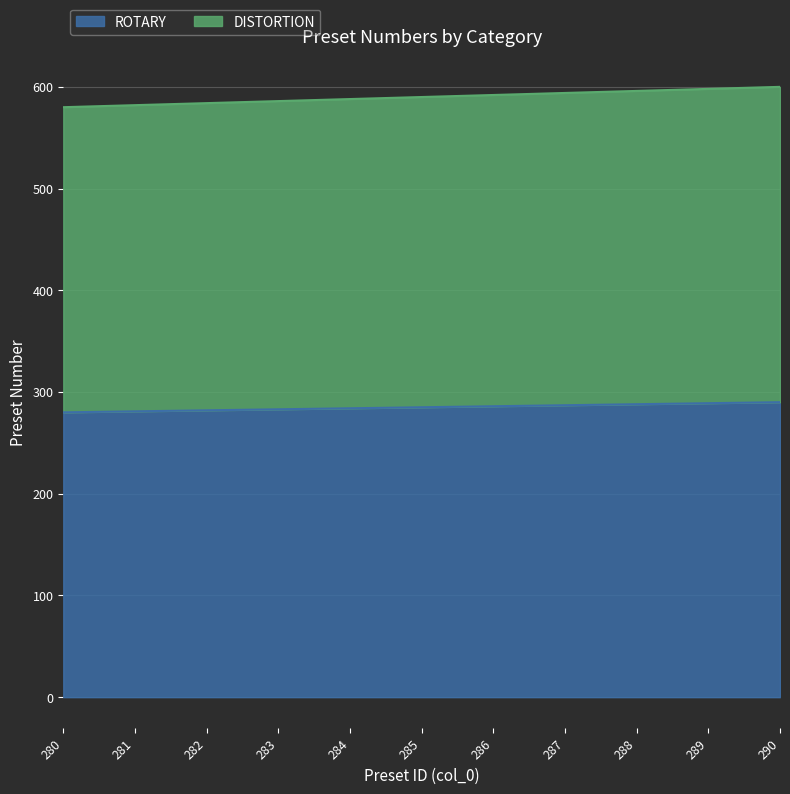

Which has a higher value, 289 or 283?

289